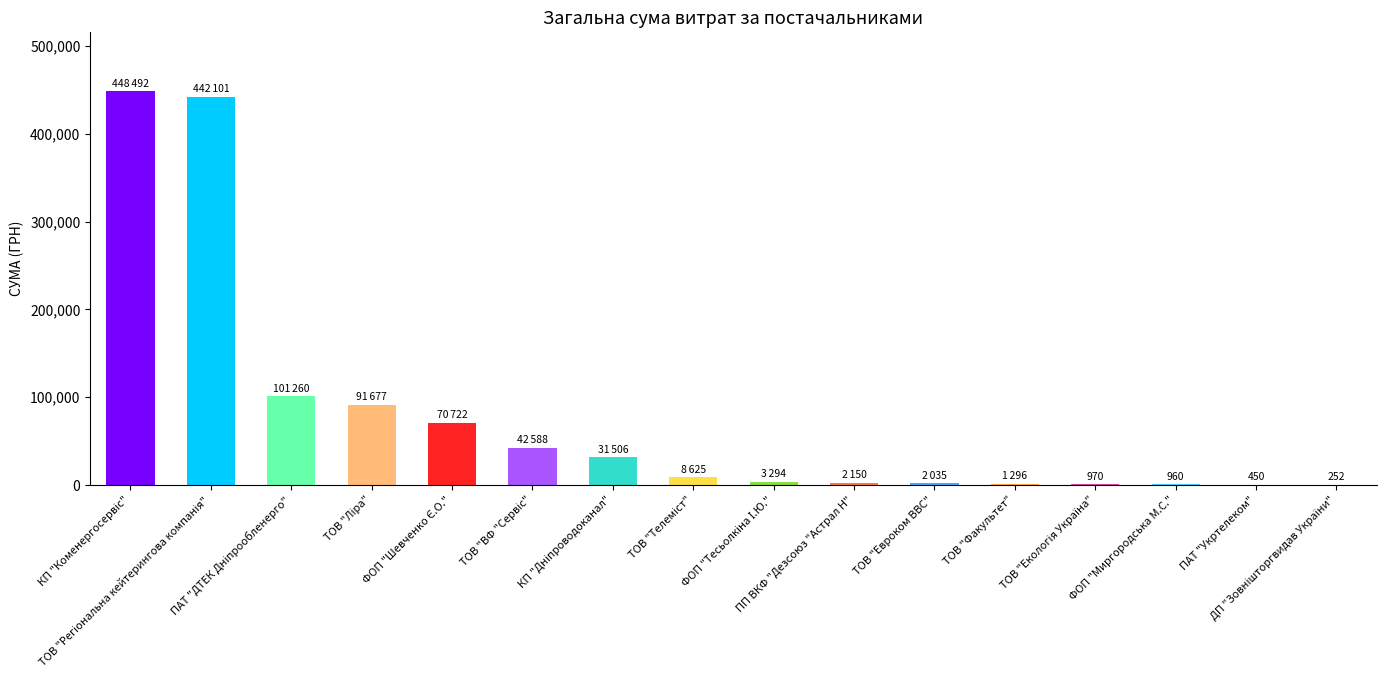

What is the sum of all values?

1248376.4